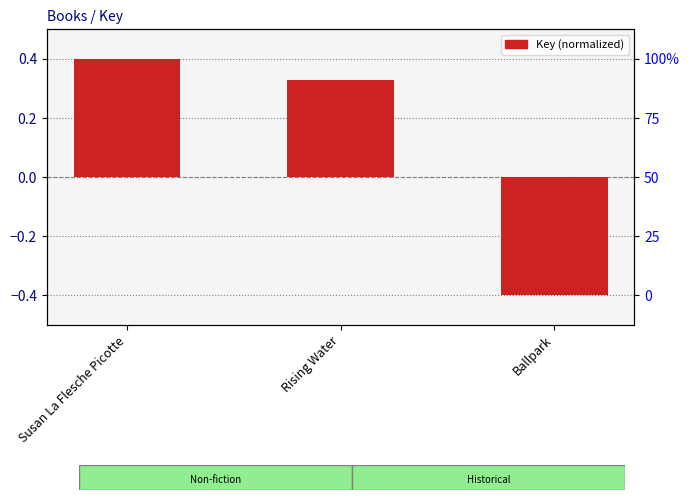

True or false: the data shows 0.3 at Rising Water.

True